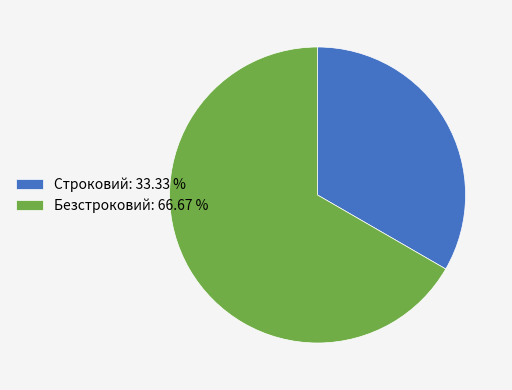

Which has a higher value, Безстроковий or Строковий?

Безстроковий